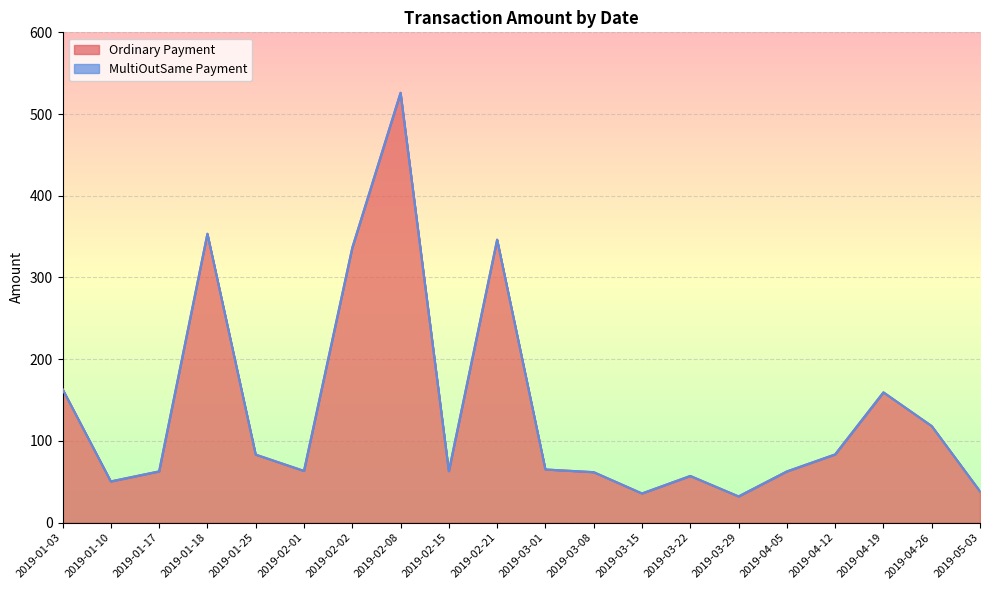

How many values exceed 65?

10